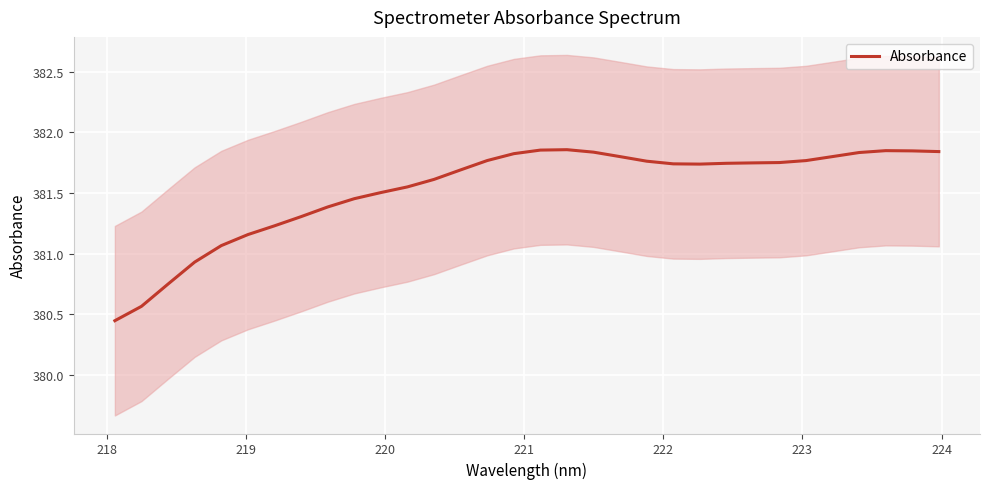

What is the value of the 5th point from the left?

381.1